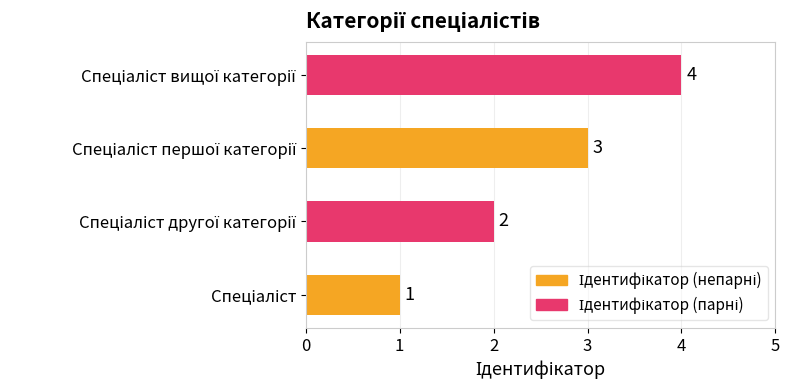

How many values are between 2 and 4?

3